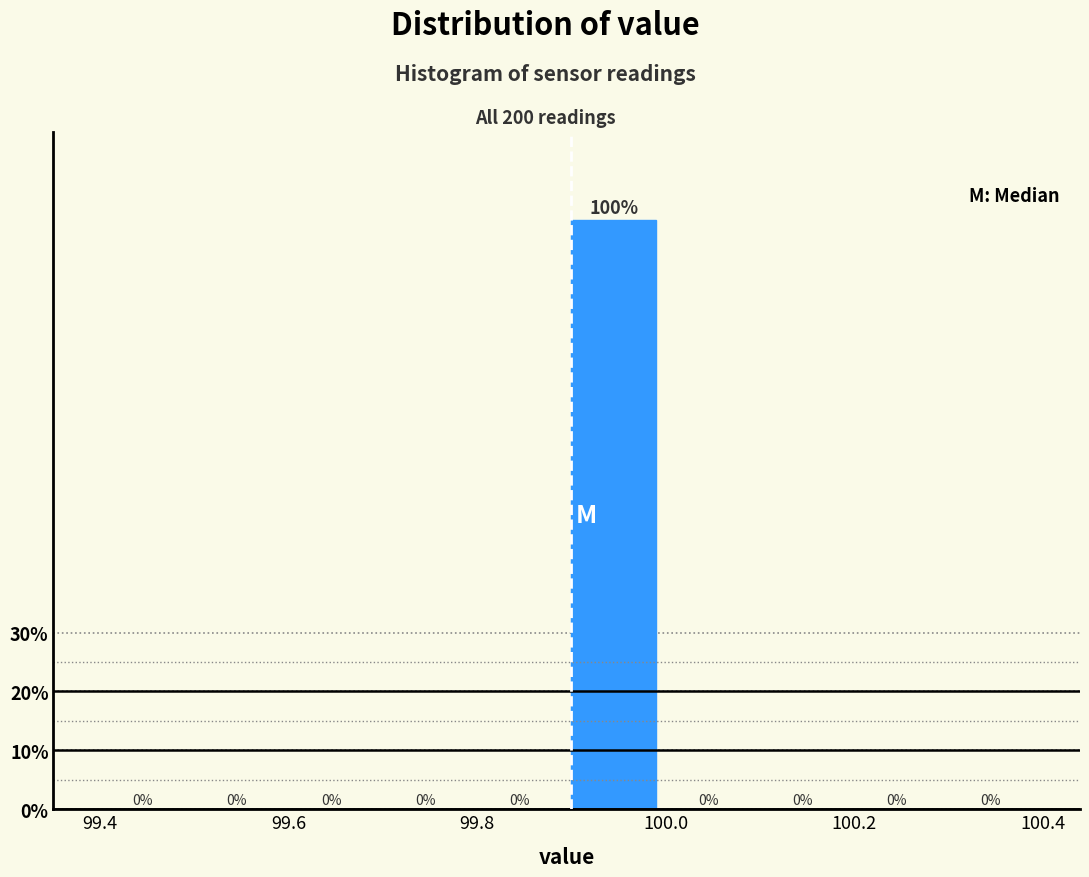

Reading left to right, list every bar in this chart as the range it spans on the x-axis followed by its height.

99.4 to 99.5: 0
99.5 to 99.6: 0
99.6 to 99.7: 0
99.7 to 99.8: 0
99.8 to 99.9: 0
99.9 to 100.0: 100
100.0 to 100.1: 0
100.1 to 100.2: 0
100.2 to 100.3: 0
100.3 to 100.4: 0